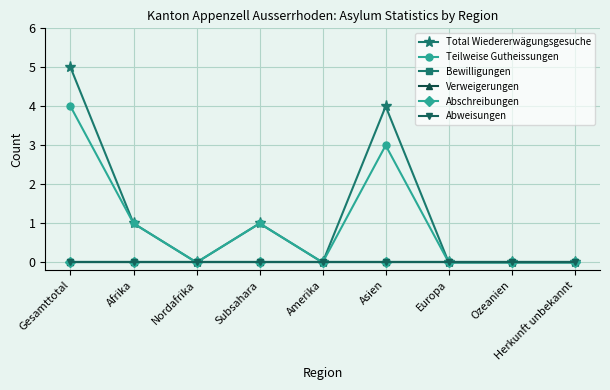

Is it true that Verweigerungen equals 0 at Gesamttotal?

True